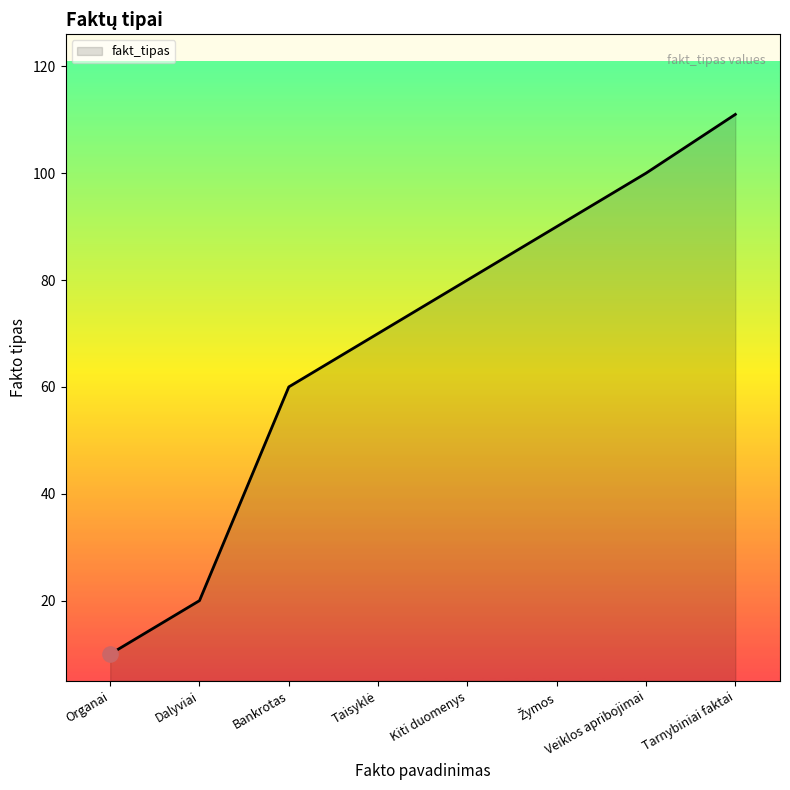

Which has a higher value, Veiklos apribojimai or Kiti duomenys?

Veiklos apribojimai